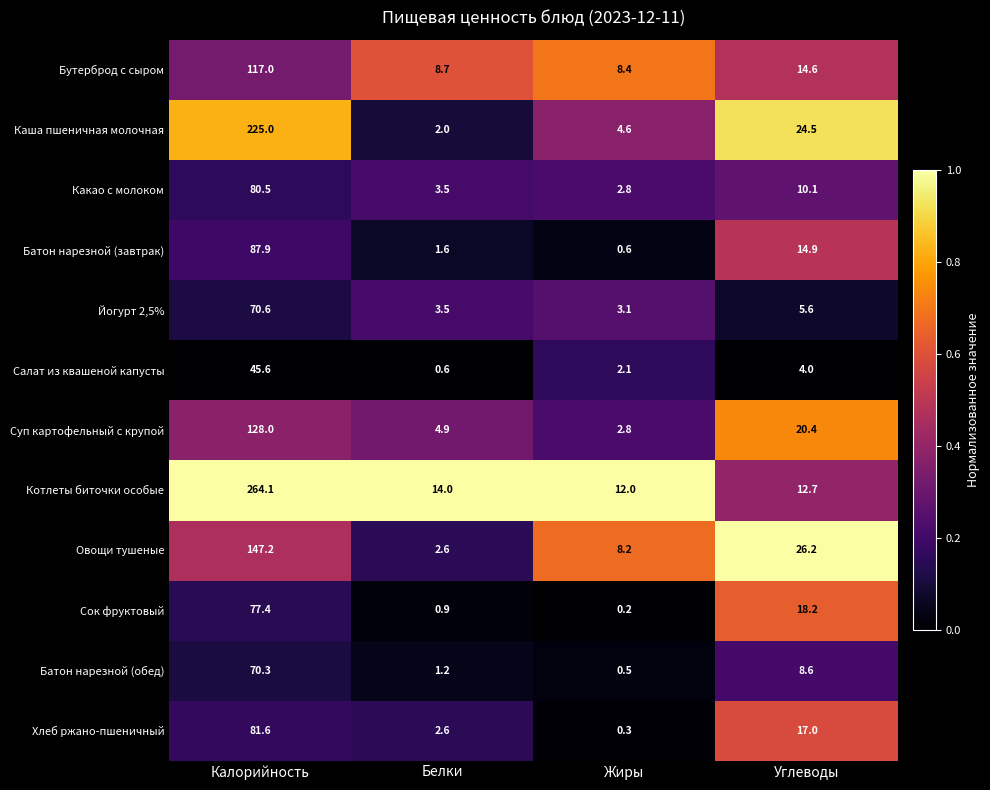

Is it true that Сок фруктовый equals 107.2 at Калорийность?

False